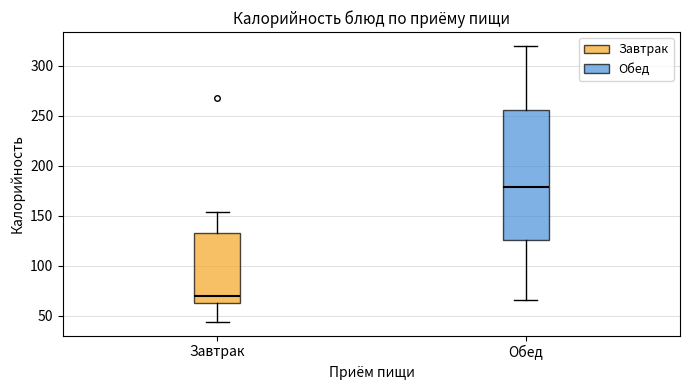

Comparing the boxes themselves (not the whiskers), which one is the tallest?

Обед